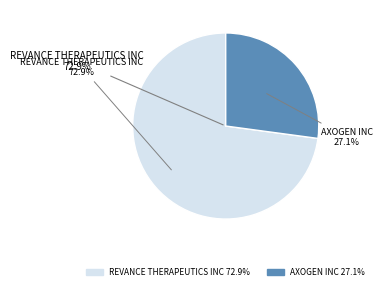

Is AXOGEN INC the majority of the pie?

No